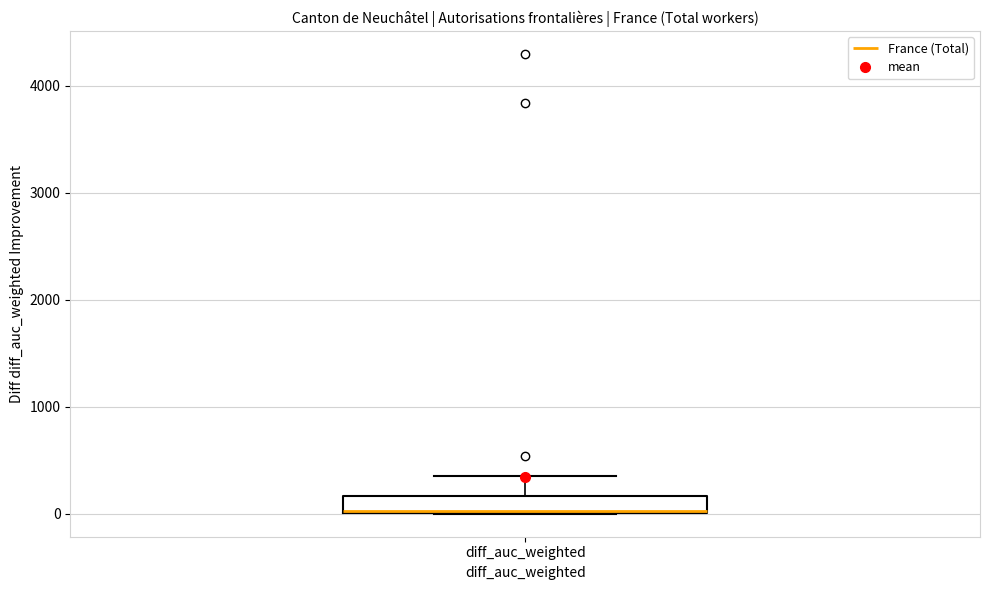

Read this box plot against the y-axis: the position of the median line, the range covered by the box, and the ends of both whiskers. The values are not printed on the chart, so give them approximately, as read against the axis.

median 0 (drawn on the box's lower edge), box 0 to 200, whiskers 0 to 400